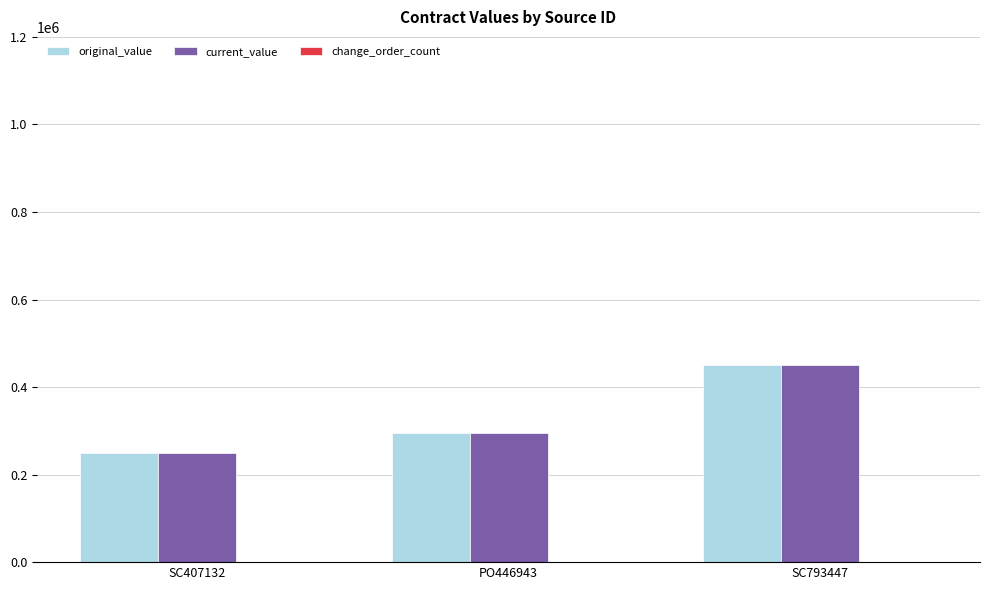

What is the difference between the second highest and minimum values in the original_value series?

45313.9